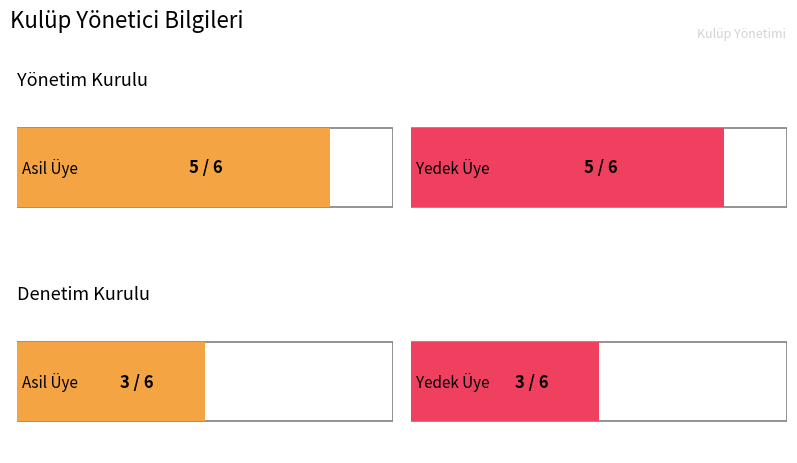

How many bars are there in each group?

2